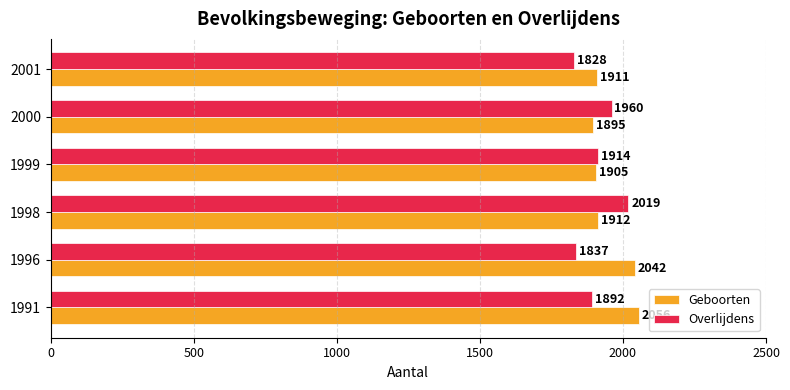

At which category does the chart reach its minimum across all series?

2001